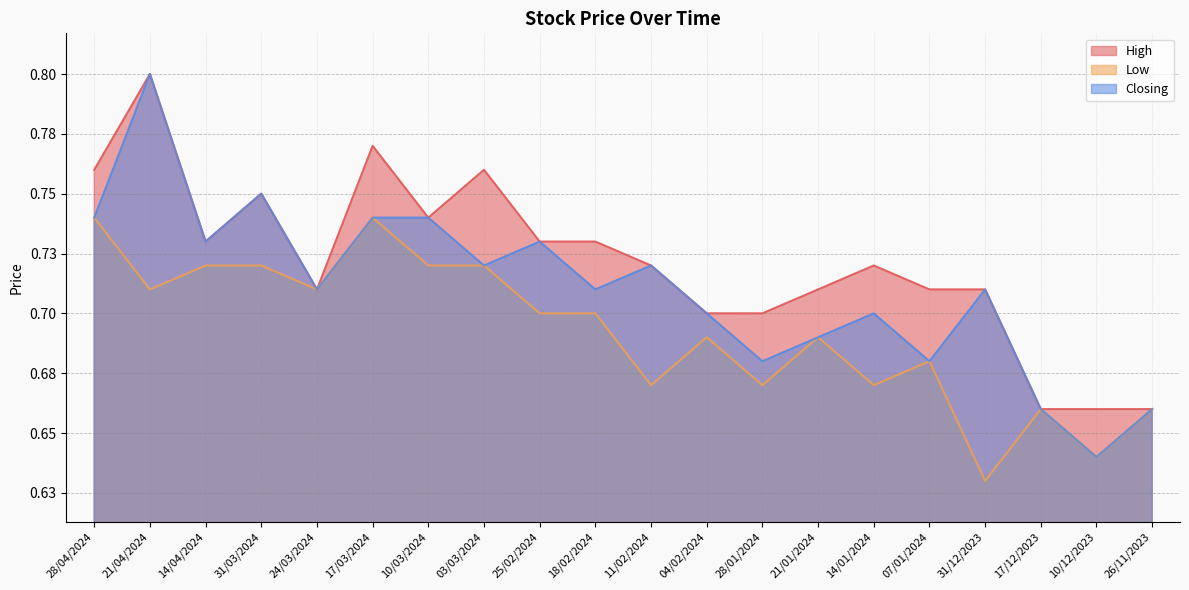

Rank the series by their maximum value, from highest to lowest.

High, Closing, Low